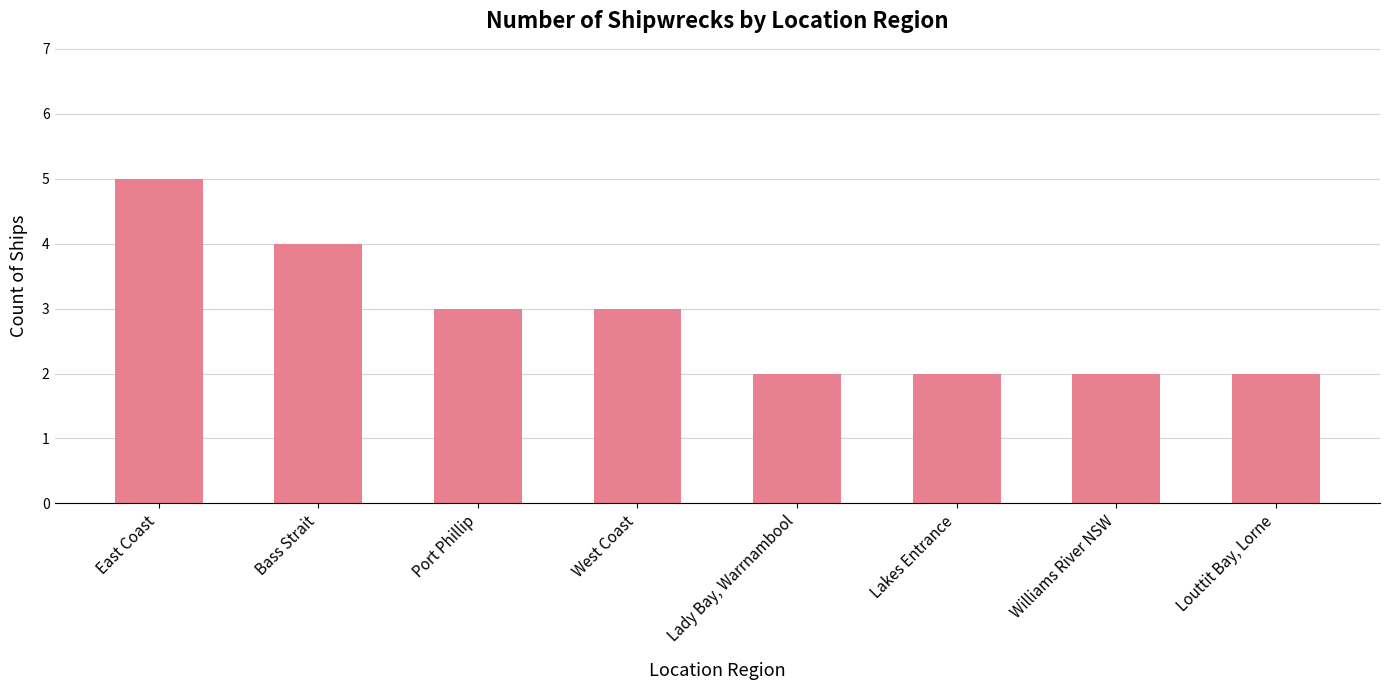

What position from the left is Bass Strait?

2